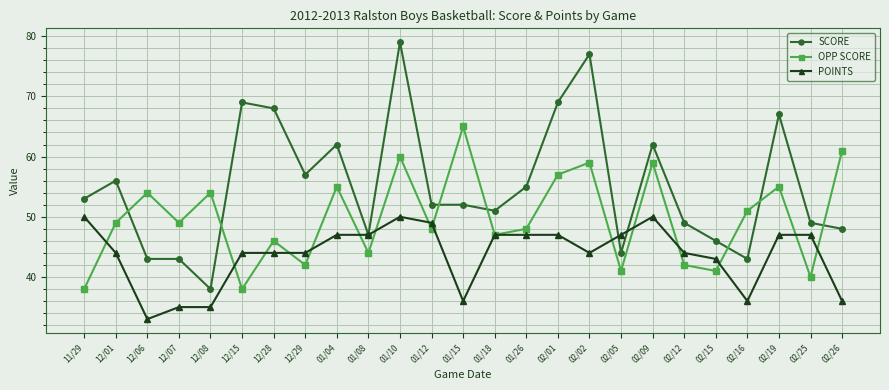

What is the sum of all SCORE values?

1379